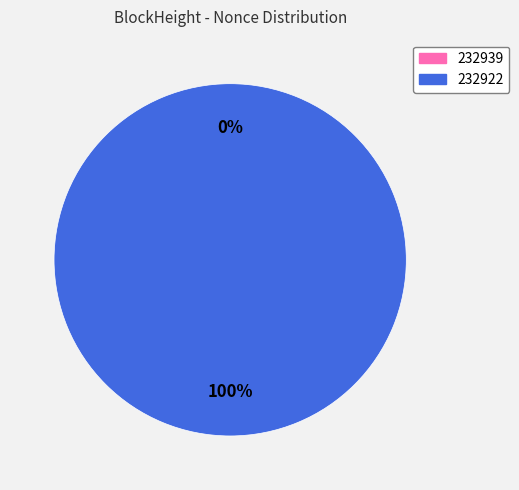

Is it true that 232922 is 99% of the pie?

False